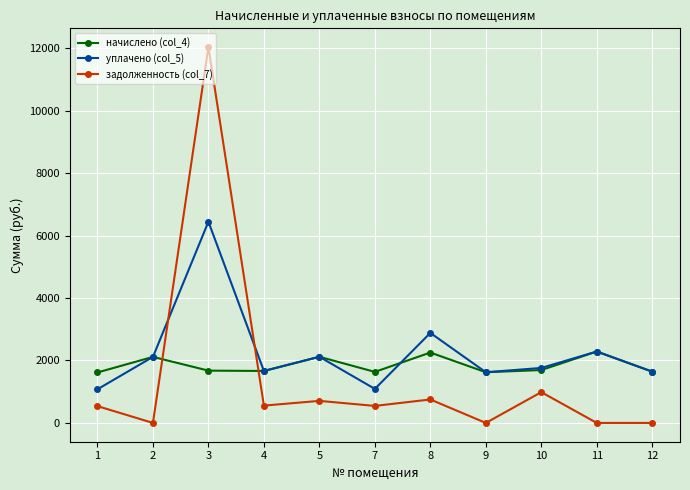

After their last crossing, which series has the higher values: уплачено (col_5) or задолженность (col_7)?

уплачено (col_5)